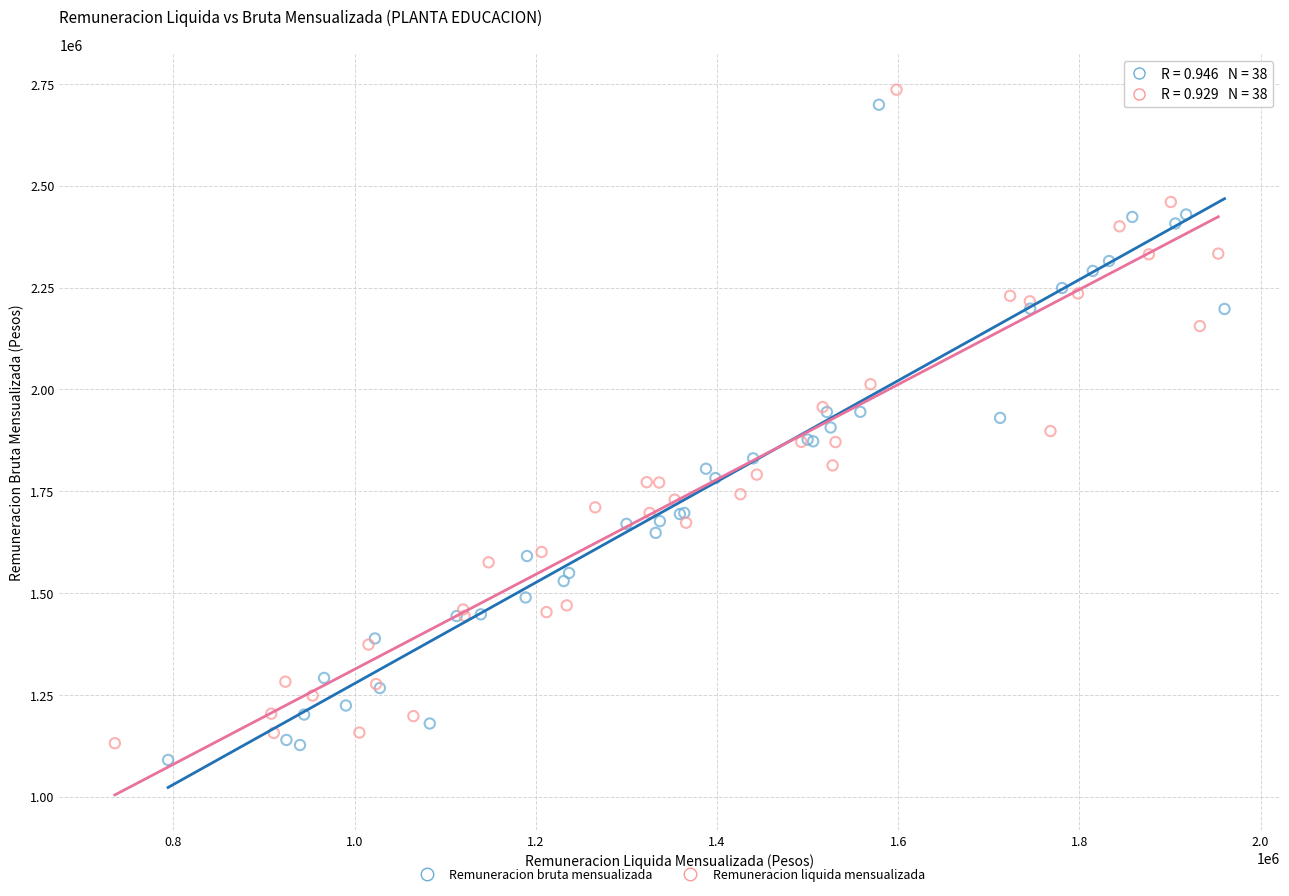

What are all the series names shown in the legend?

Remuneracion bruta mensualizada, Remuneracion liquida mensualizada